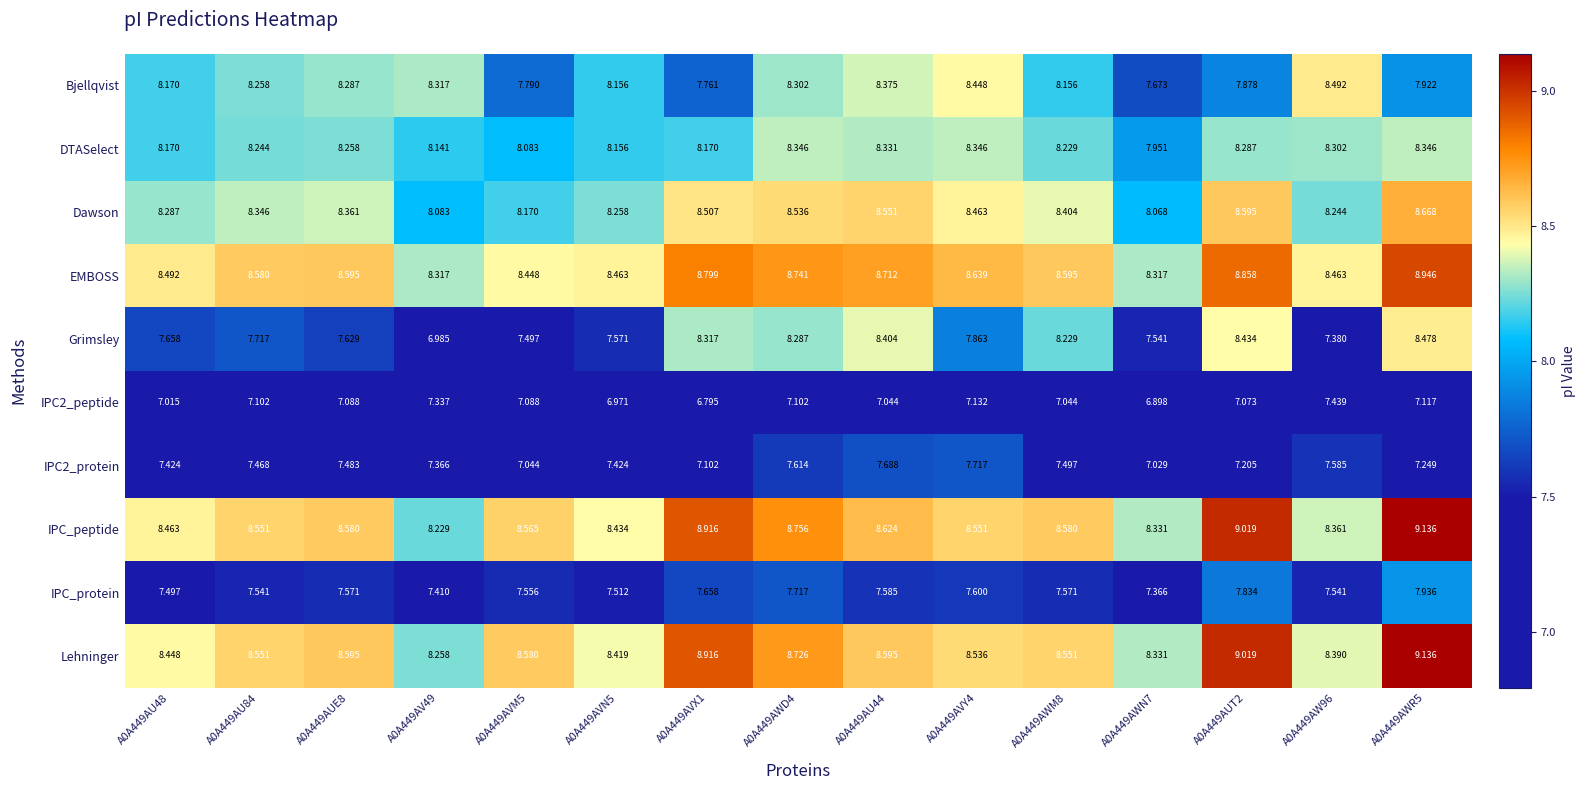

What is the total value across all series at A0A449AWD4?

82.1